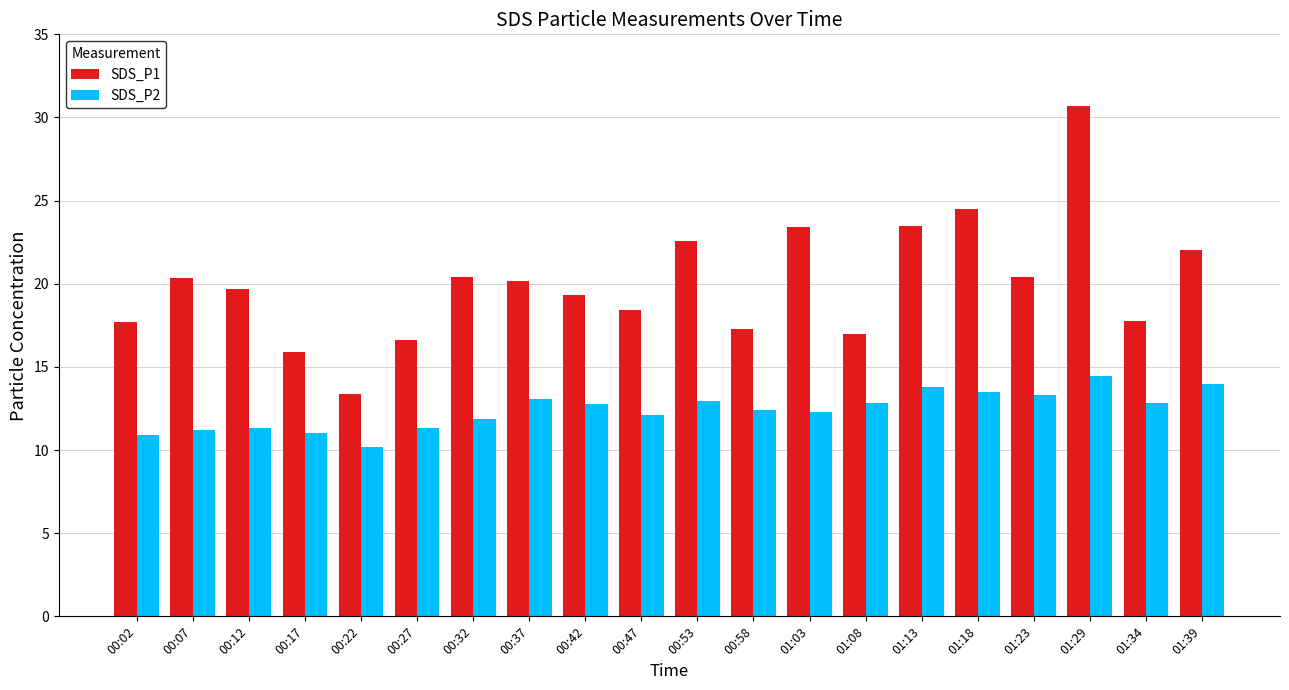

True or false: SDS_P1 has a value of 9.8 at 00:12.

False